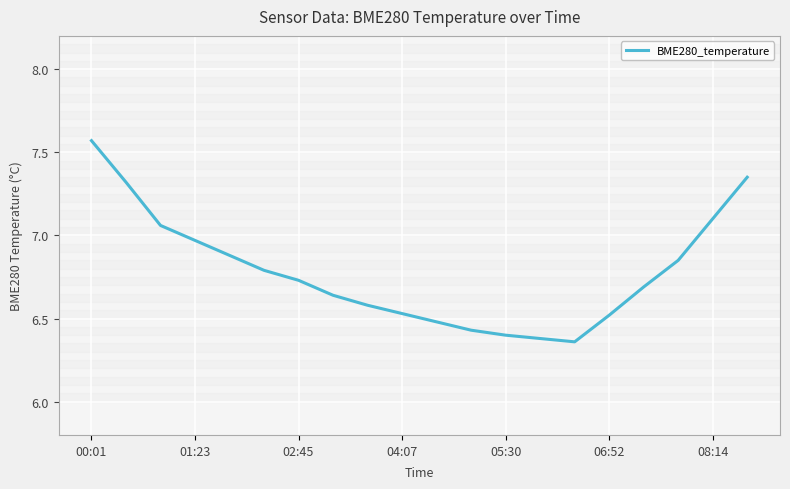

What is the difference between the maximum and minimum values?

1.2